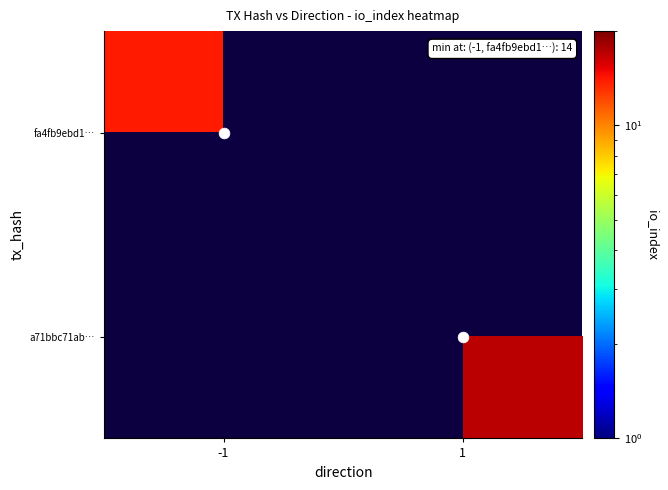

How many positive values does the a71bbc71ab… series have?

1